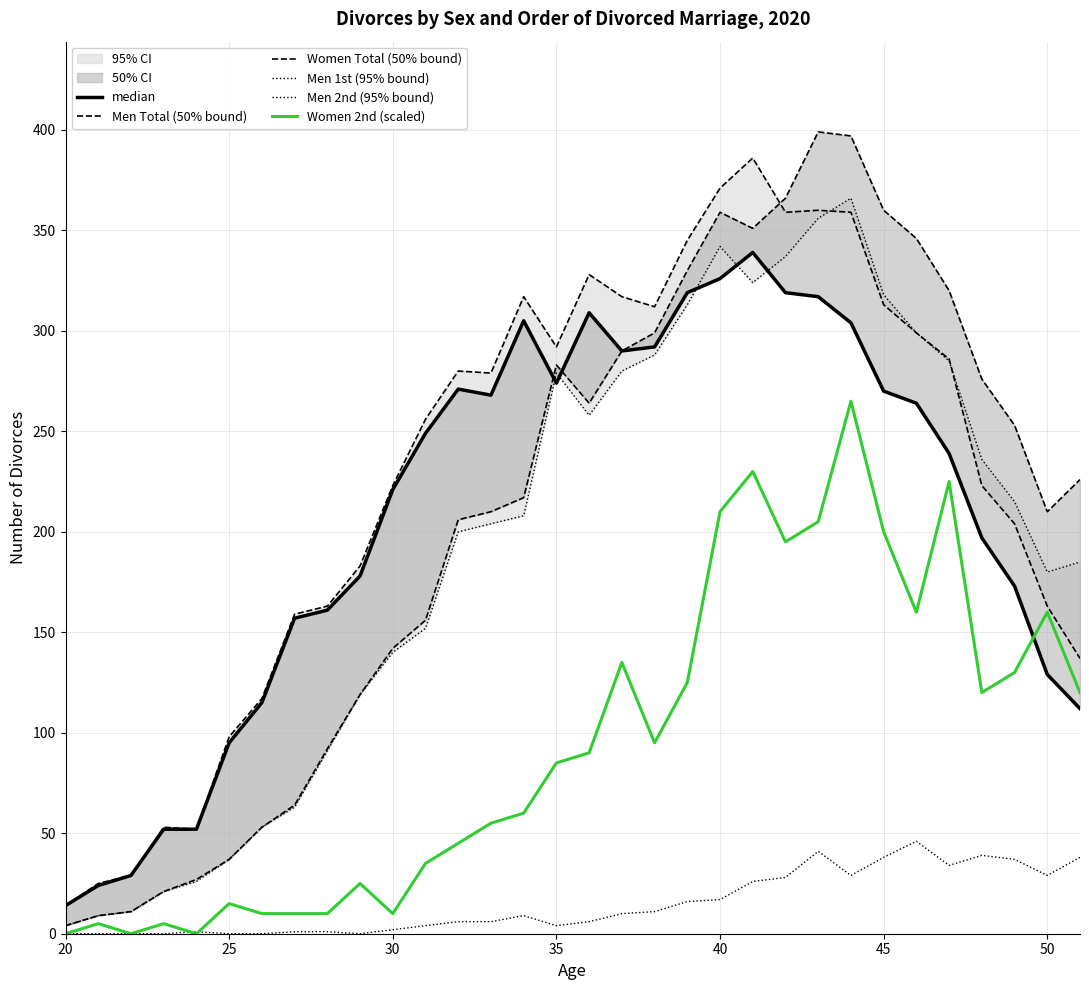

How many lines are shown in the chart?

6